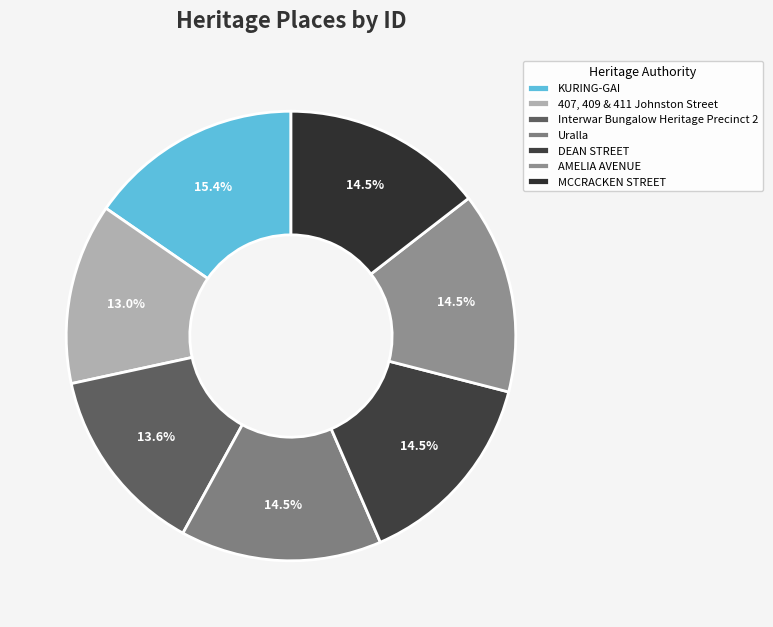

How many segments does this pie chart have?

7